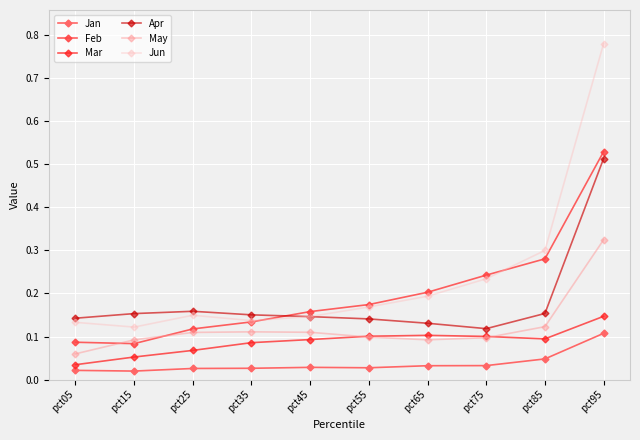

True or false: Jun and Jan cross at least once.

False